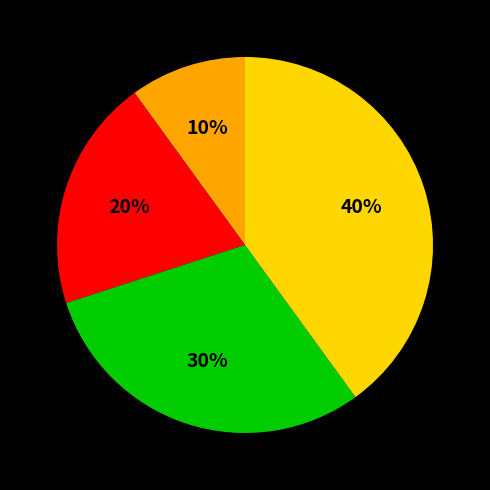

To the nearest percent, what is the average slice percentage?

25%